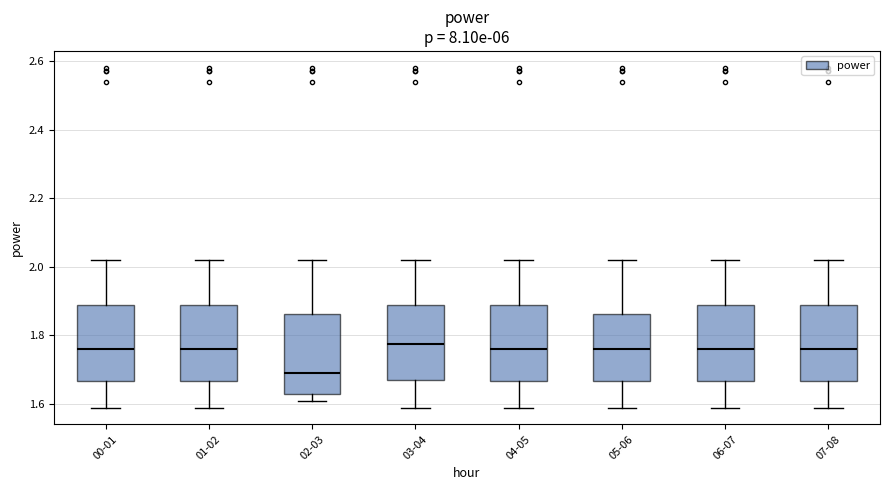

Reading left to right, read every box against the y-axis: the position of its median line, the range the box covers, and the ends of its whiskers. The values are not printed on the chart, so give them approximately, as read against the axis.

00-01: median 1.76, box 1.66 to 1.88, whiskers 1.60 to 2.02
01-02: median 1.76, box 1.66 to 1.88, whiskers 1.60 to 2.02
02-03: median 1.70, box 1.64 to 1.86, whiskers 1.62 to 2.02
03-04: median 1.78, box 1.68 to 1.88, whiskers 1.60 to 2.02
04-05: median 1.76, box 1.66 to 1.88, whiskers 1.60 to 2.02
05-06: median 1.76, box 1.66 to 1.86, whiskers 1.60 to 2.02
06-07: median 1.76, box 1.66 to 1.88, whiskers 1.60 to 2.02
07-08: median 1.76, box 1.66 to 1.88, whiskers 1.60 to 2.02